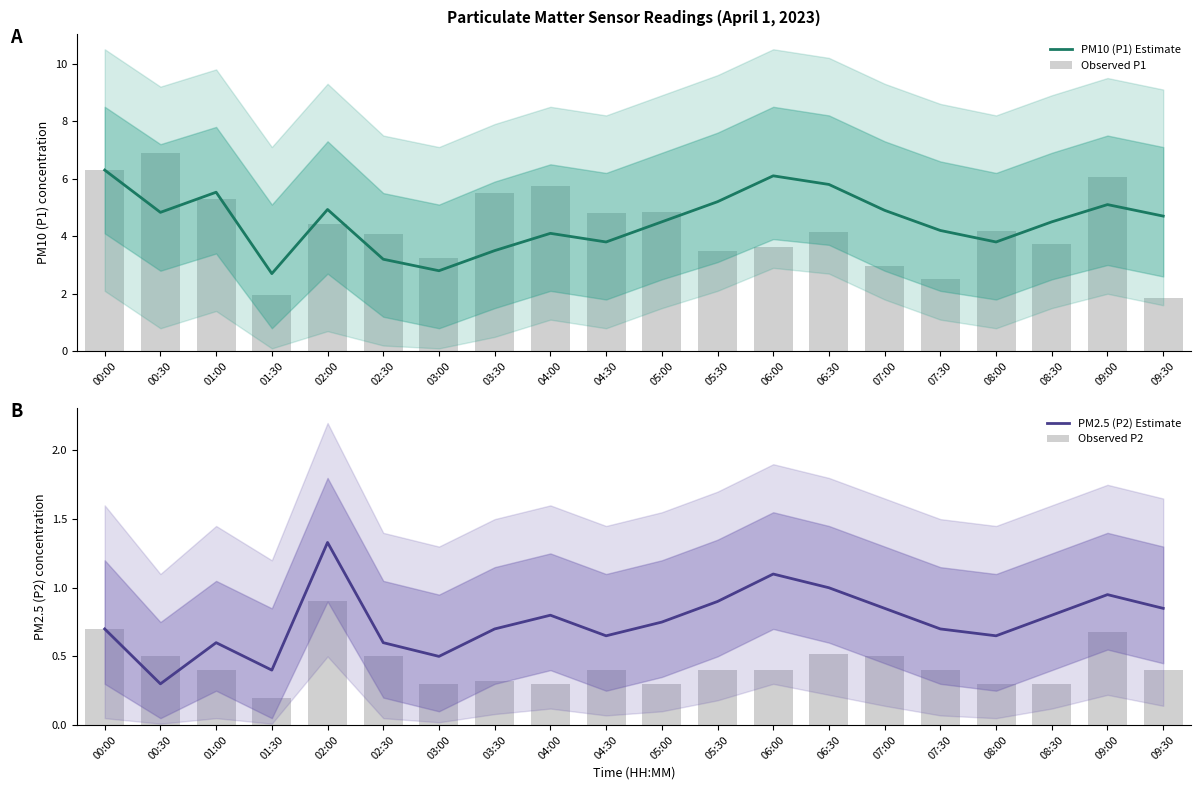

What is the difference between the second highest and second lowest values in the Observed P2 series?

0.4